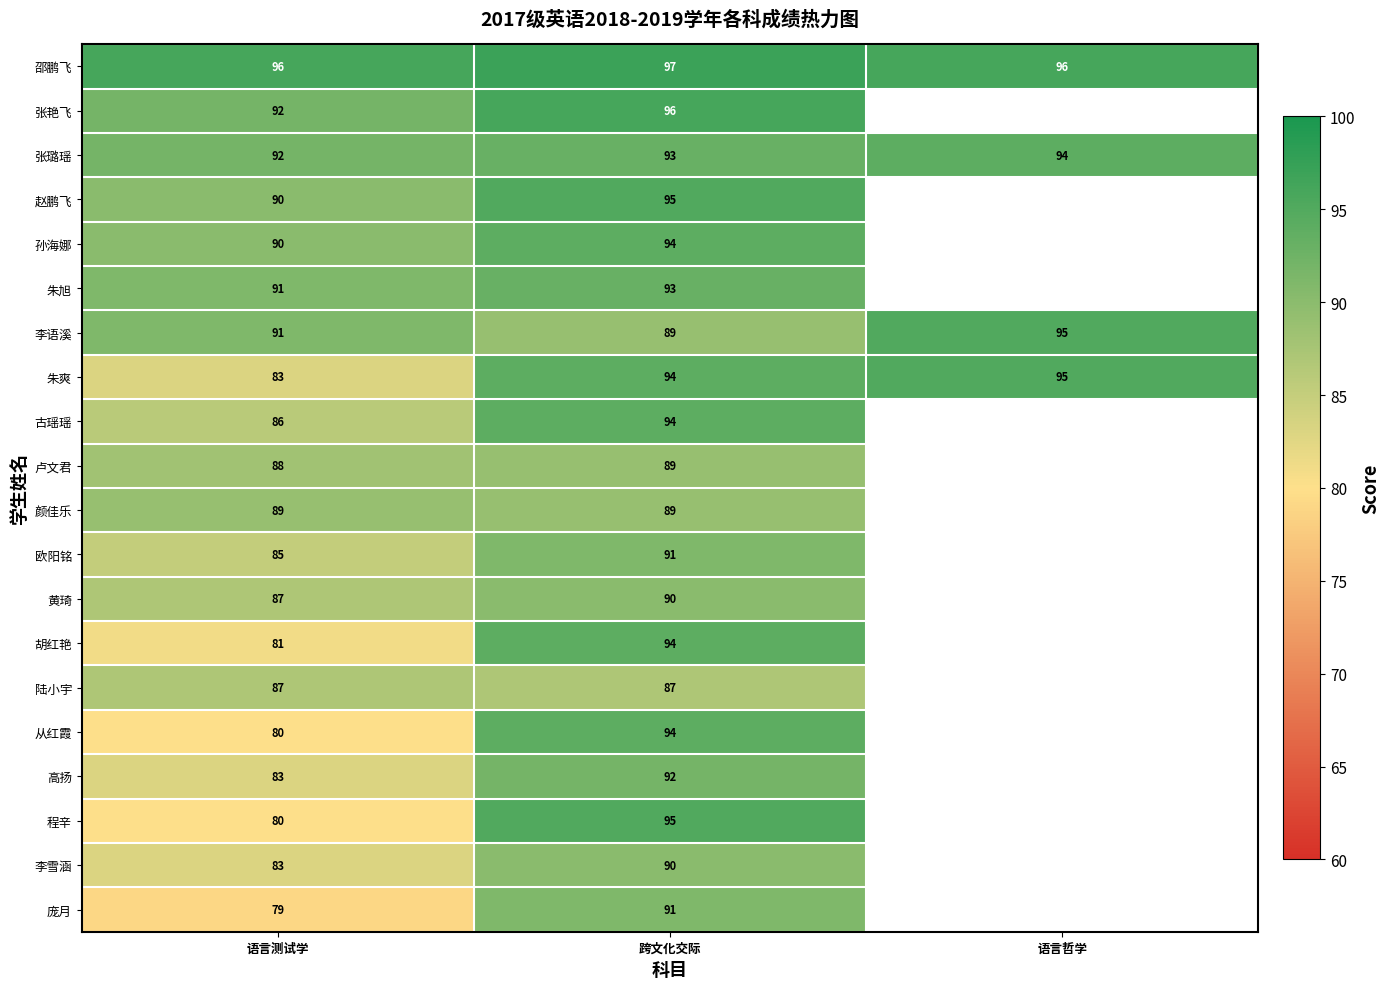

Where is 李语溪 nearest to the value 92?

语言测试学